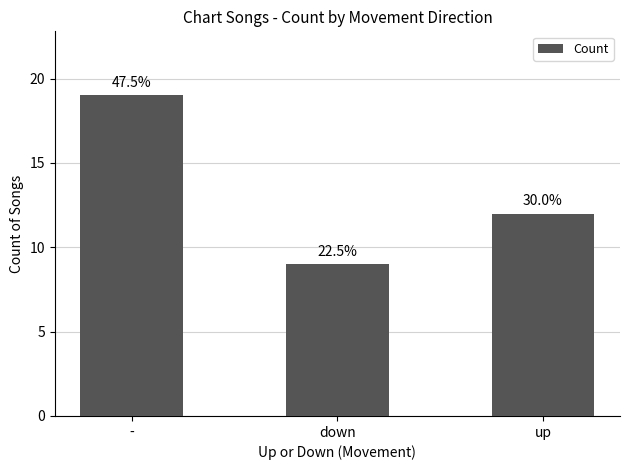

Reading left to right, transcribe all the data shown in this chart.

-=19	down=9	up=12